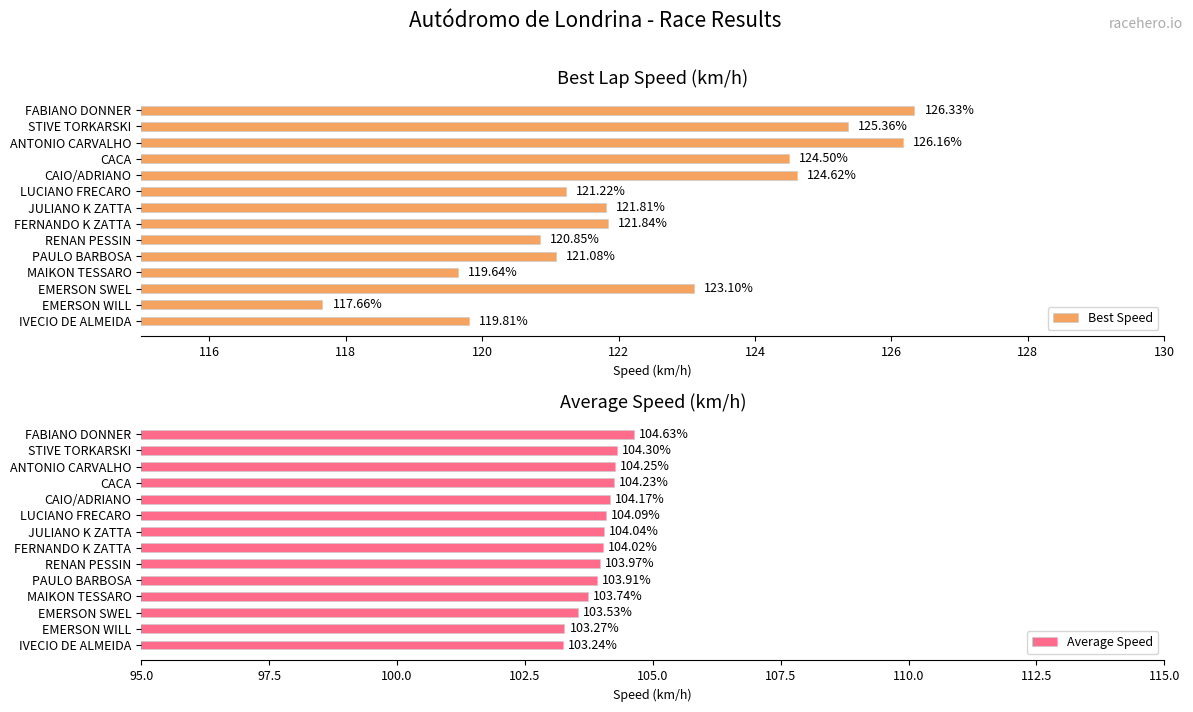

What is the sum of all Average Speed values?

1455.4